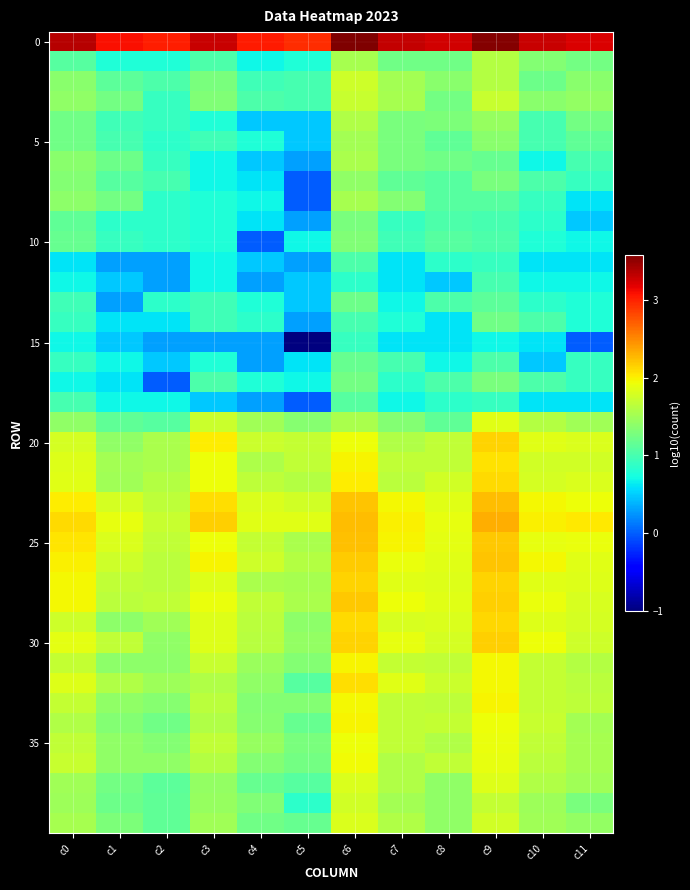

What is the smallest value displayed?

-1.0